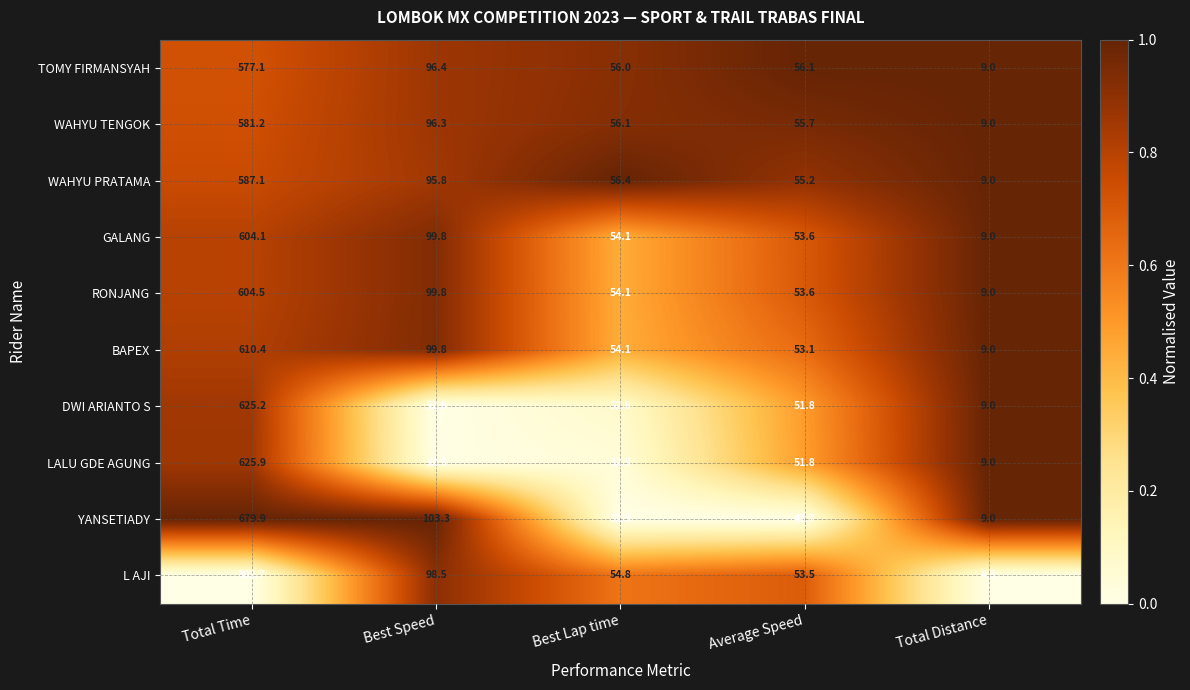

What is the greatest value displayed?

679.9